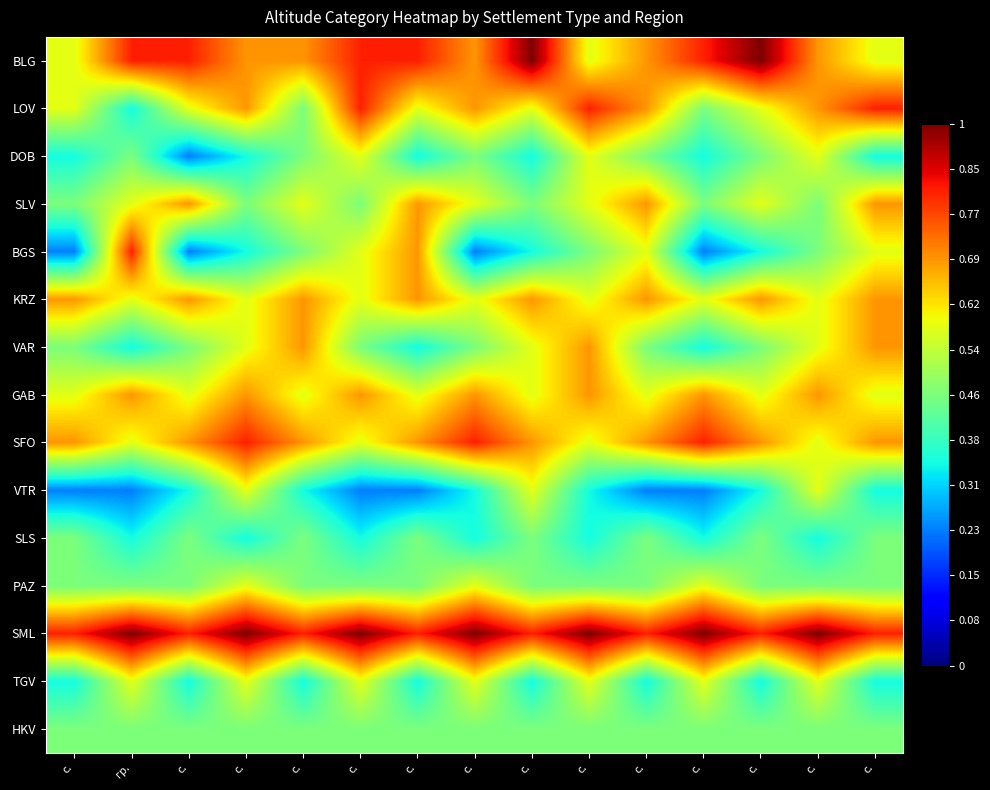

What is the difference between the highest and lowest values at с.?

5